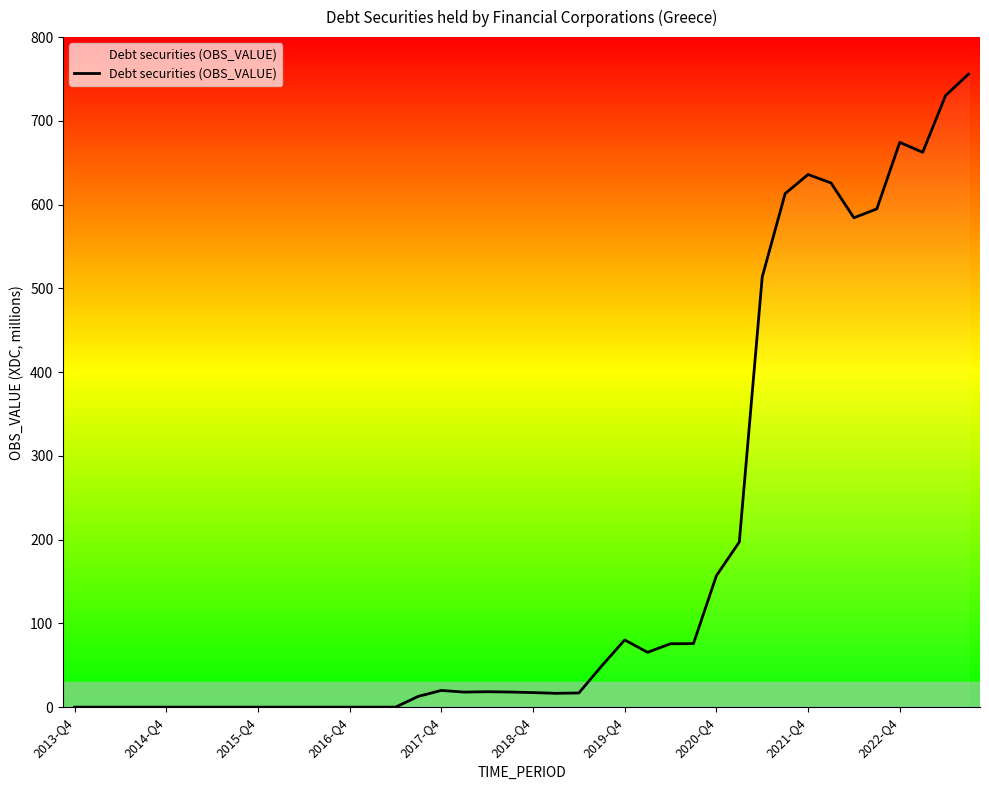

What is the difference between the maximum and minimum values?

755.8